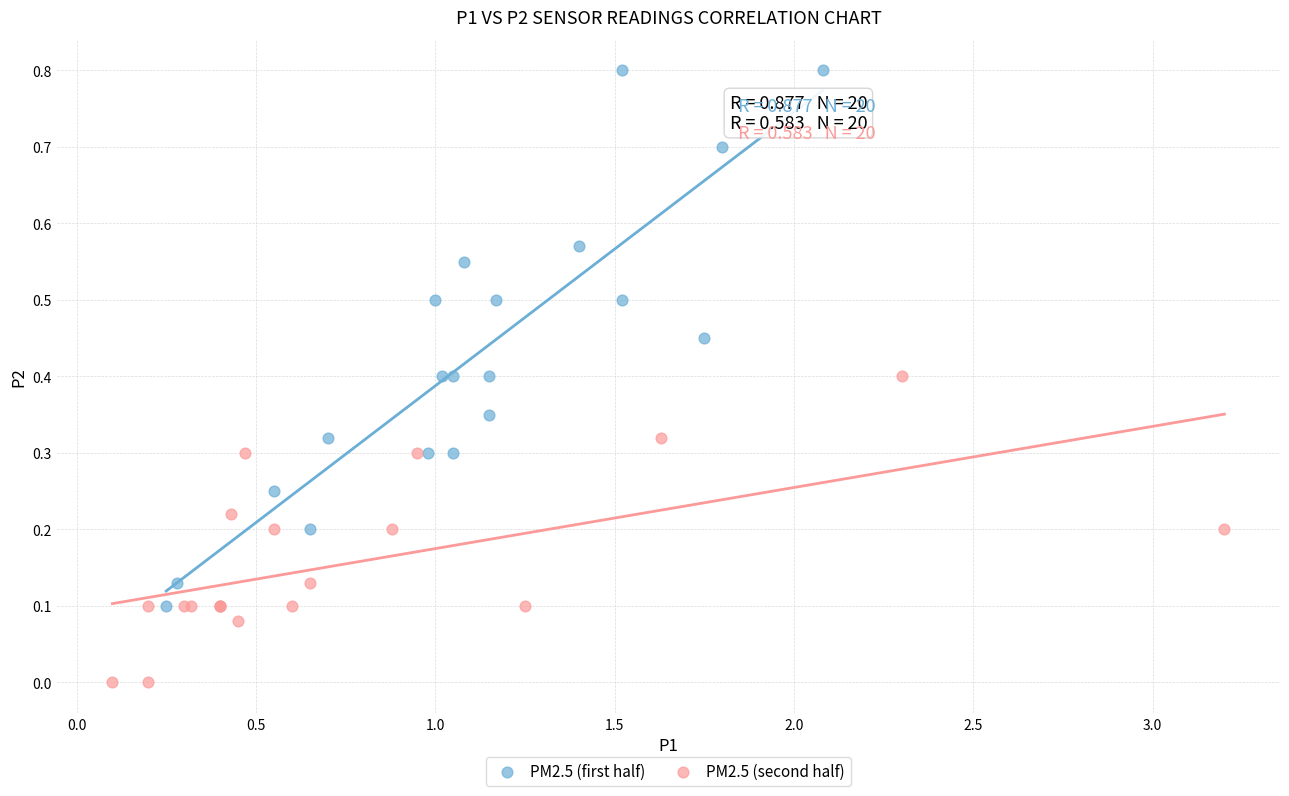

Which series contains the lowest Y value?

PM2.5 (second half)